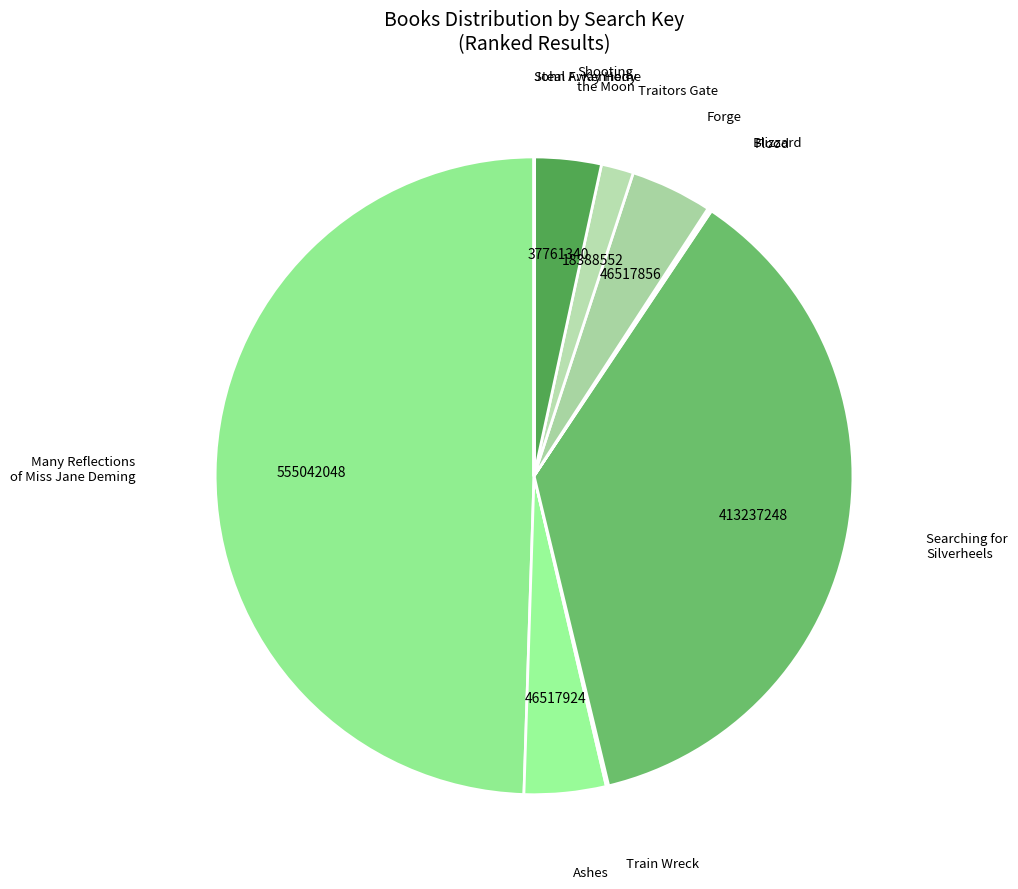

What is the largest slice in the pie chart?

Many Reflections of Miss Jane Deming